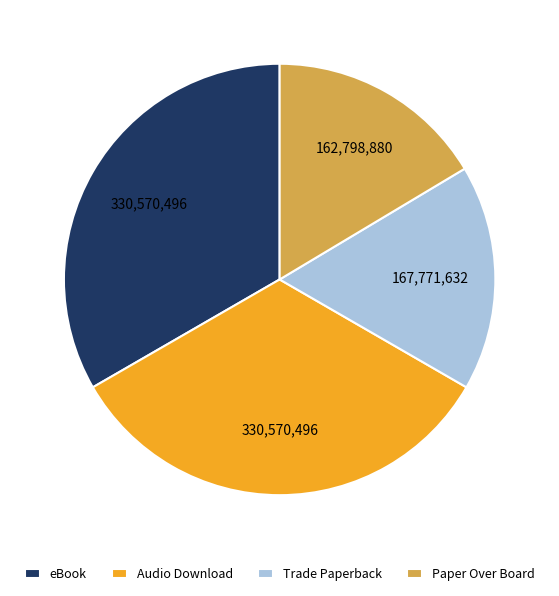

The eBook slice represents 33% of the pie. True or false?

True